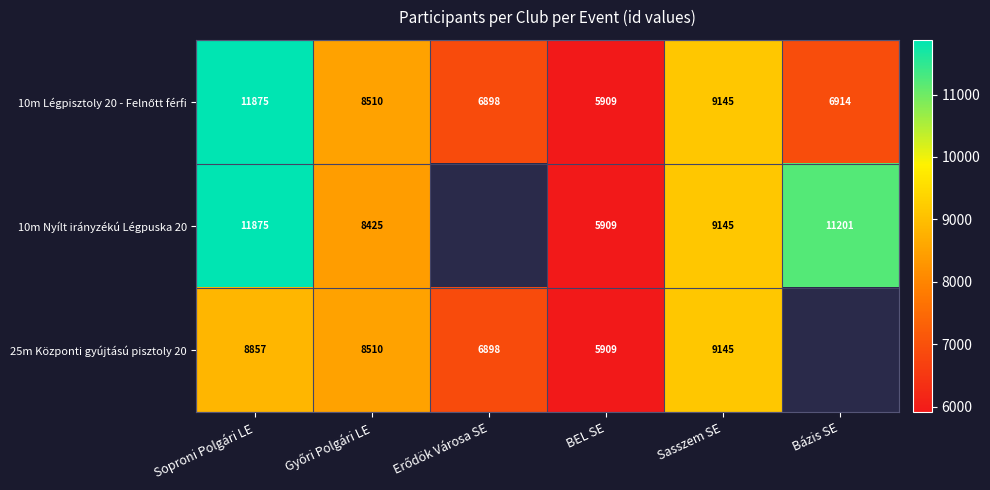

True or false: 25m Központi gyújtású pisztoly 20 has a value of 5909 at BEL SE.

True